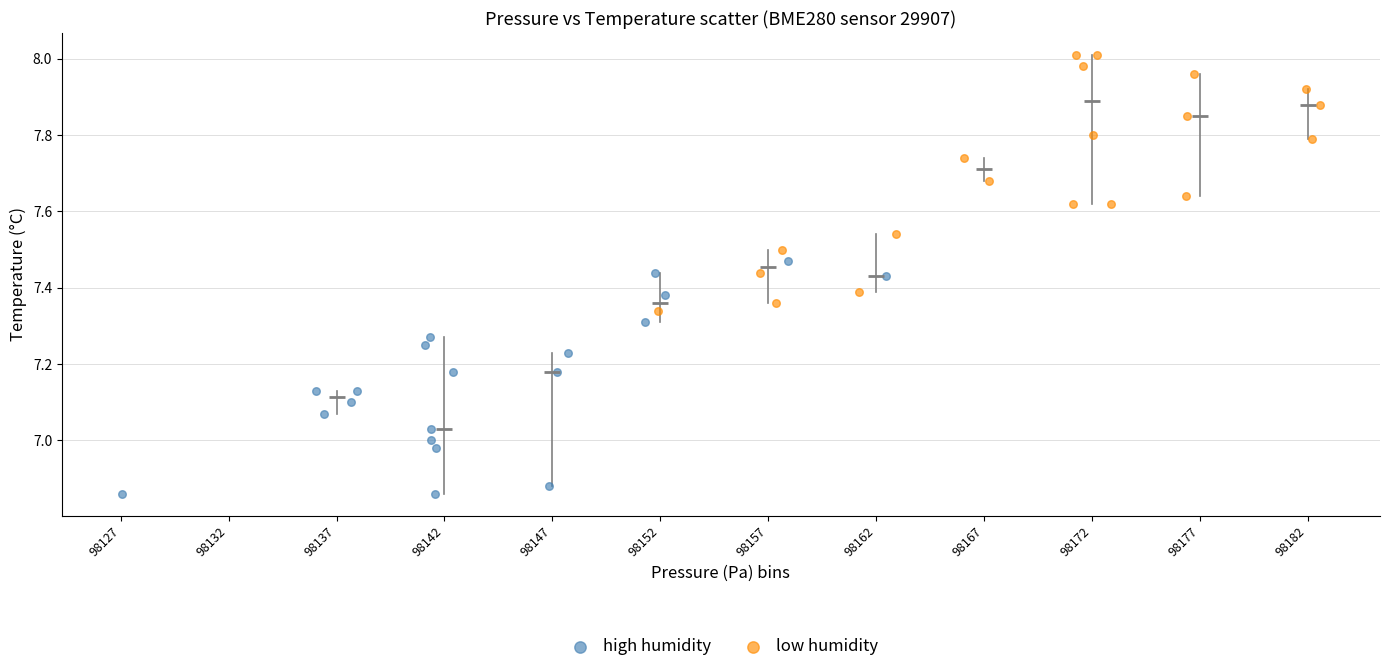

Which series contains the lowest Y value?

high humidity